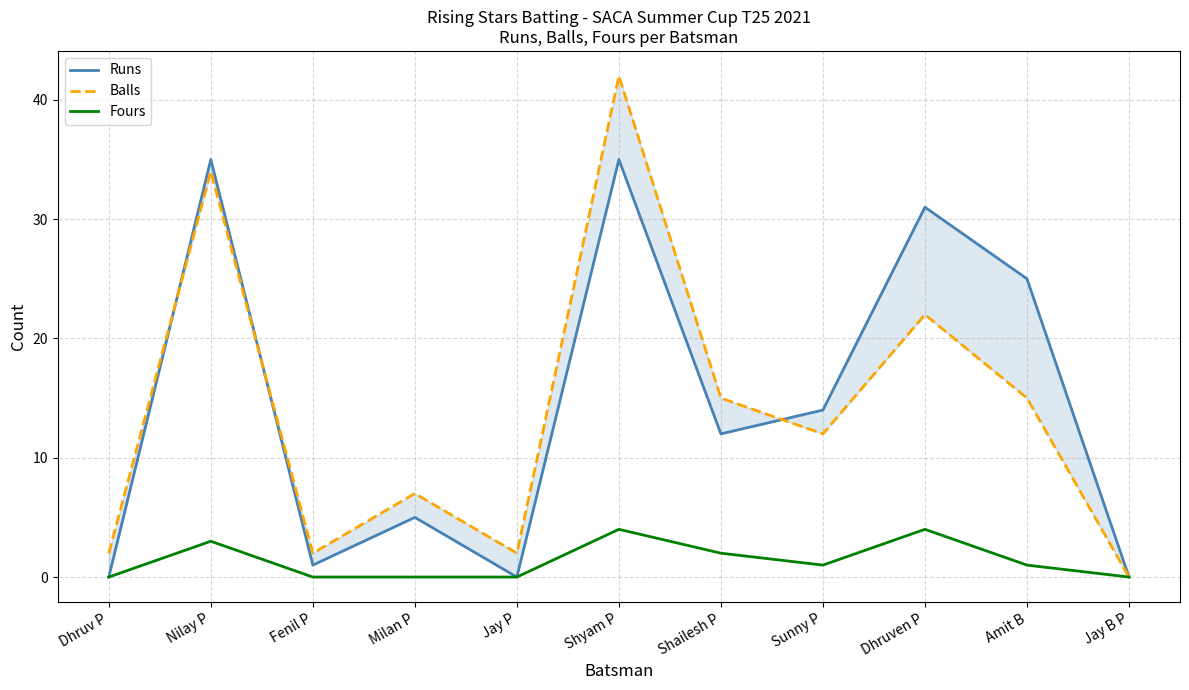

What is the total value across all series at Nilay P?

72